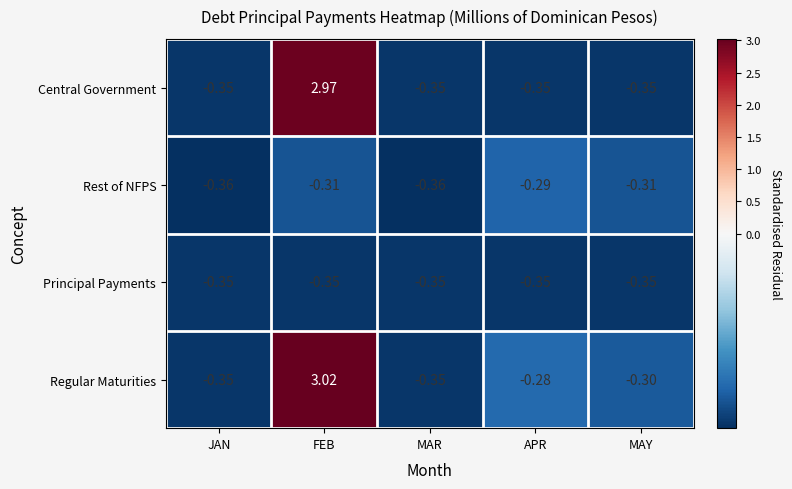

At which category does the chart reach its peak across all series?

FEB